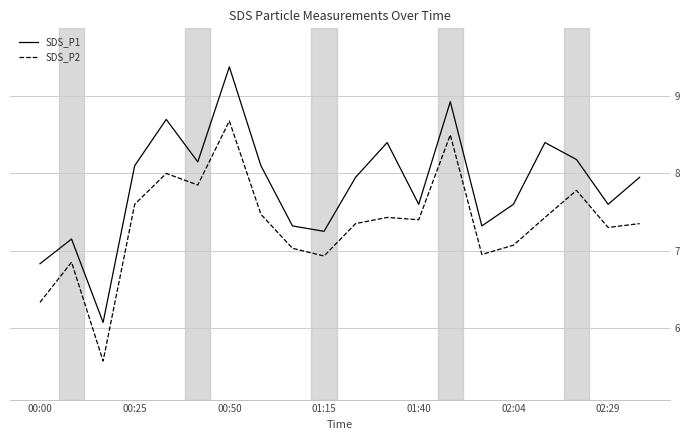

What is the maximum value shown in the chart?

9.4